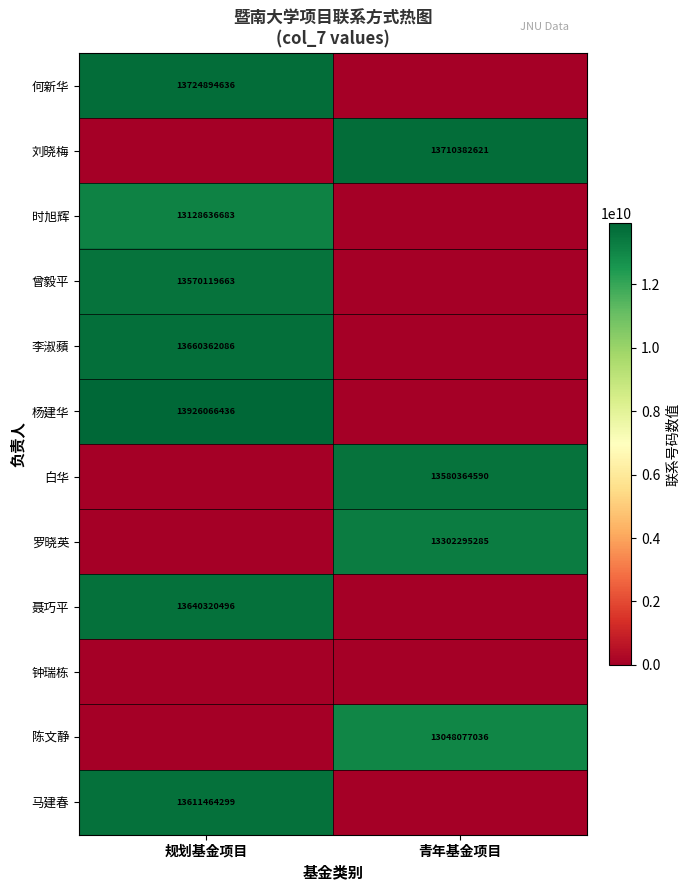

At how many categories does at least one series exceed 4536799438?

2